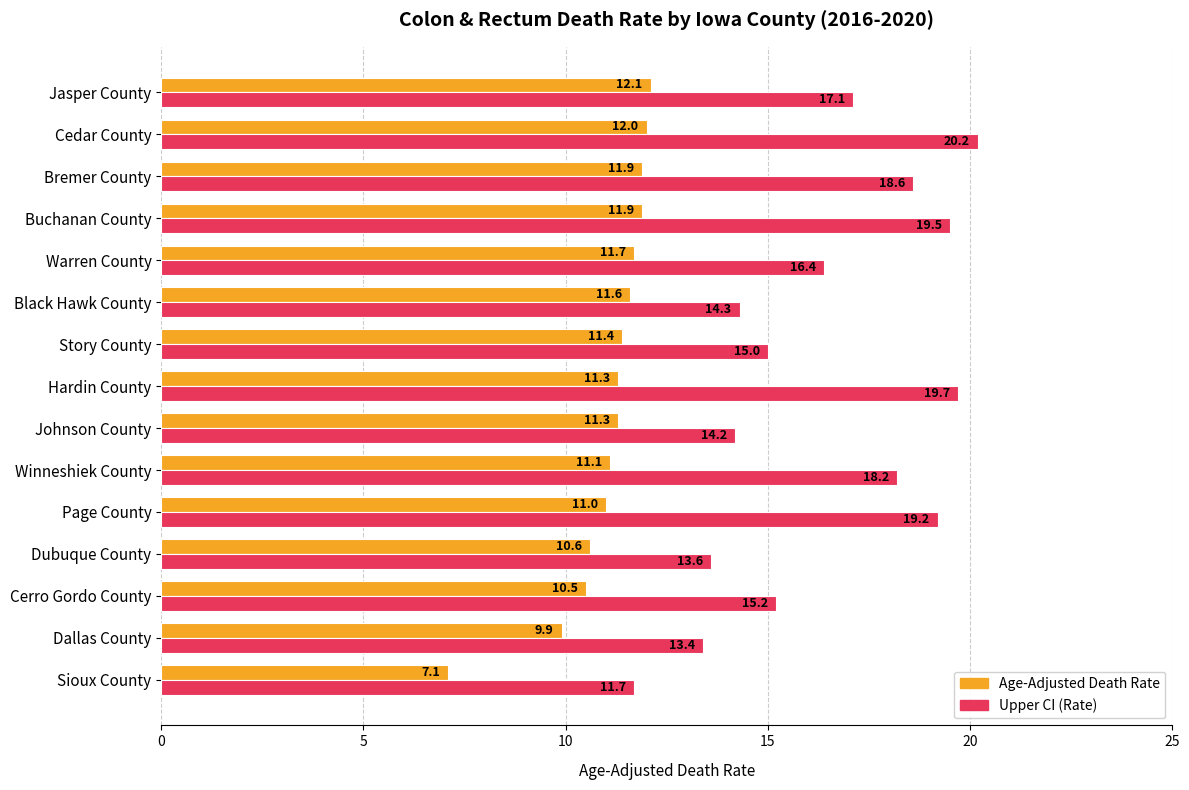

What is the difference between the maximum and minimum values in the Upper CI (Rate) series?

8.5